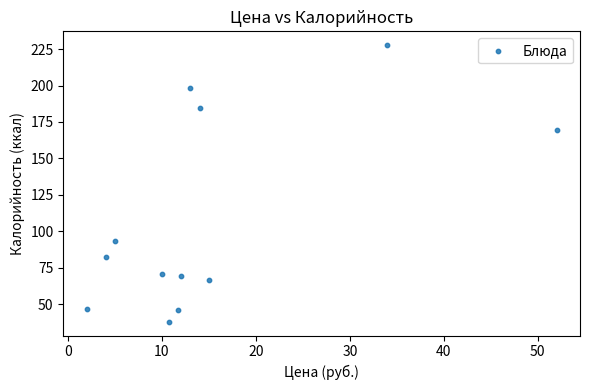

What is the average Y value?

107.8